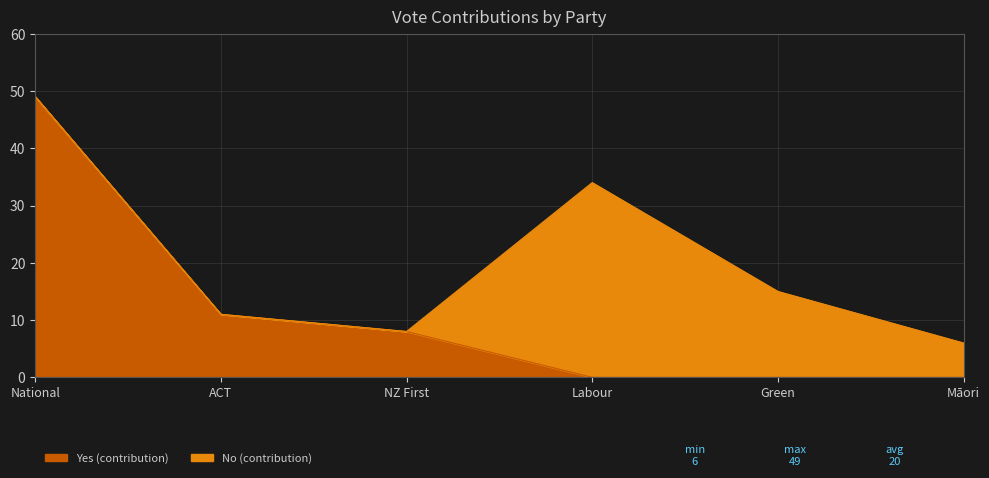

How many data points are less than 8?

3